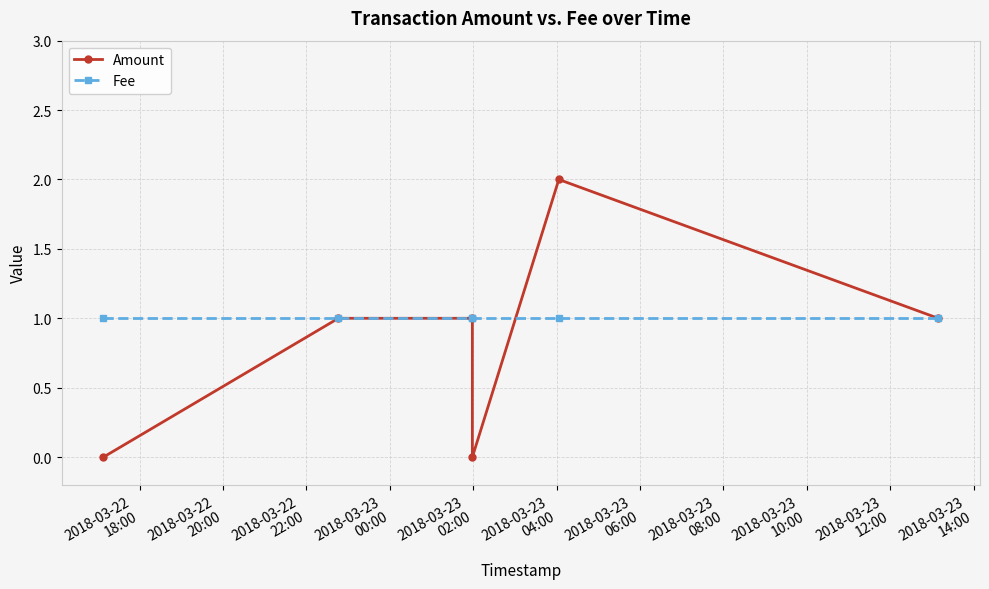

At 2018-03-22
22:00, list the series in order from largest to smallest.

Amount, Fee